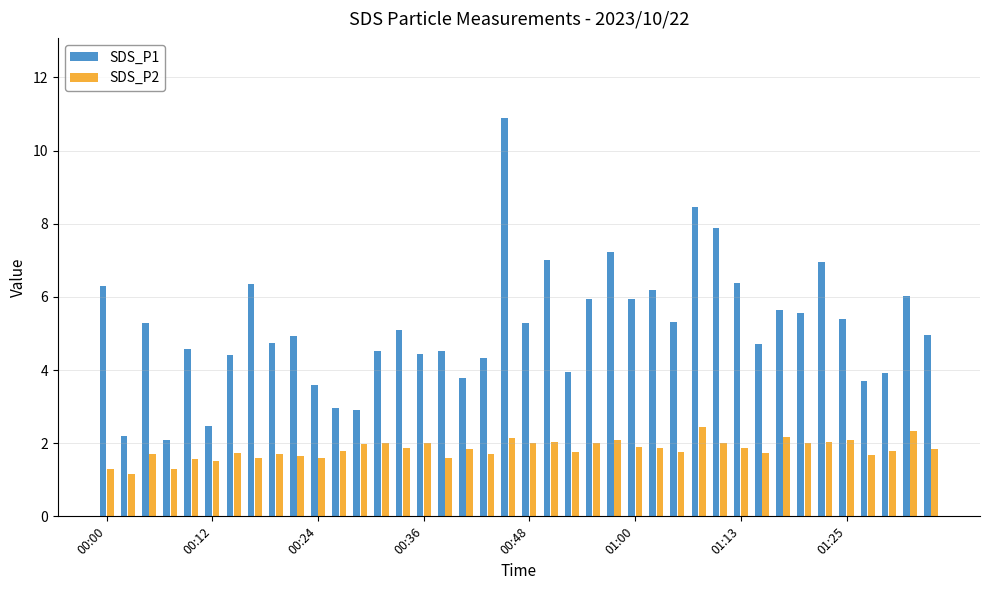

What is the difference between the maximum and minimum values in the SDS_P2 series?

1.3